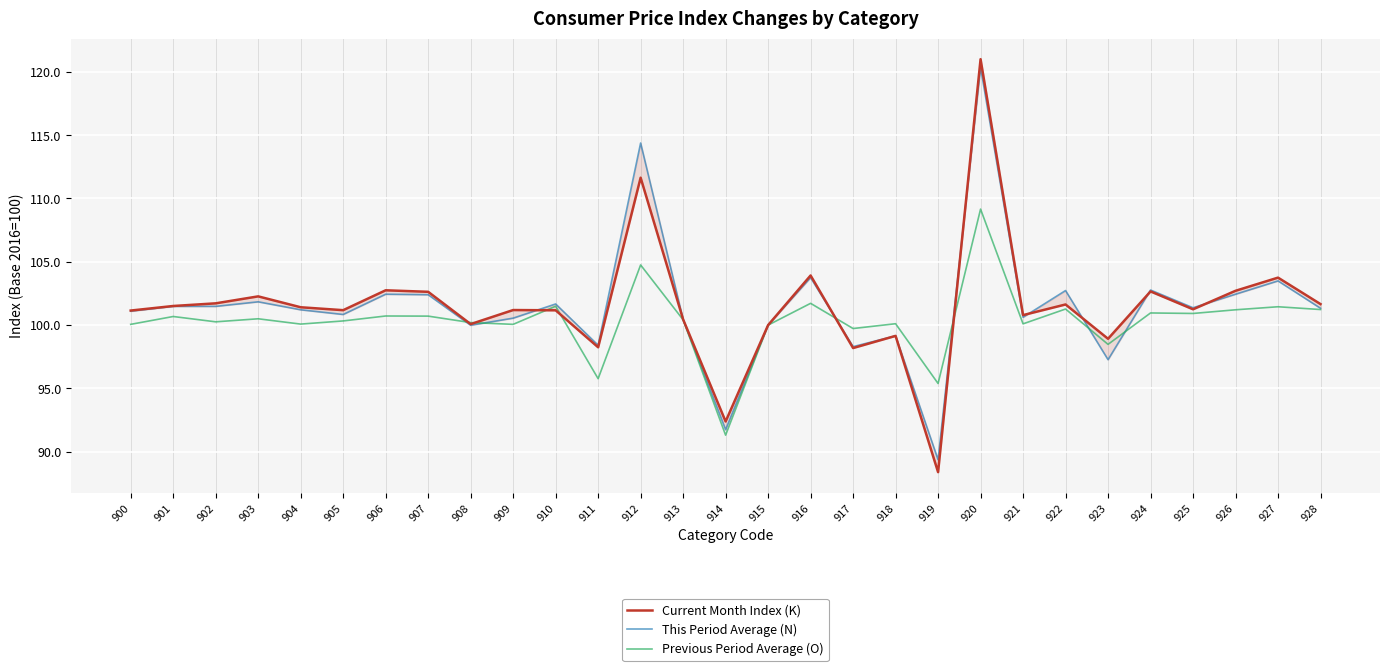

At which category is the sum across all series the highest?

920